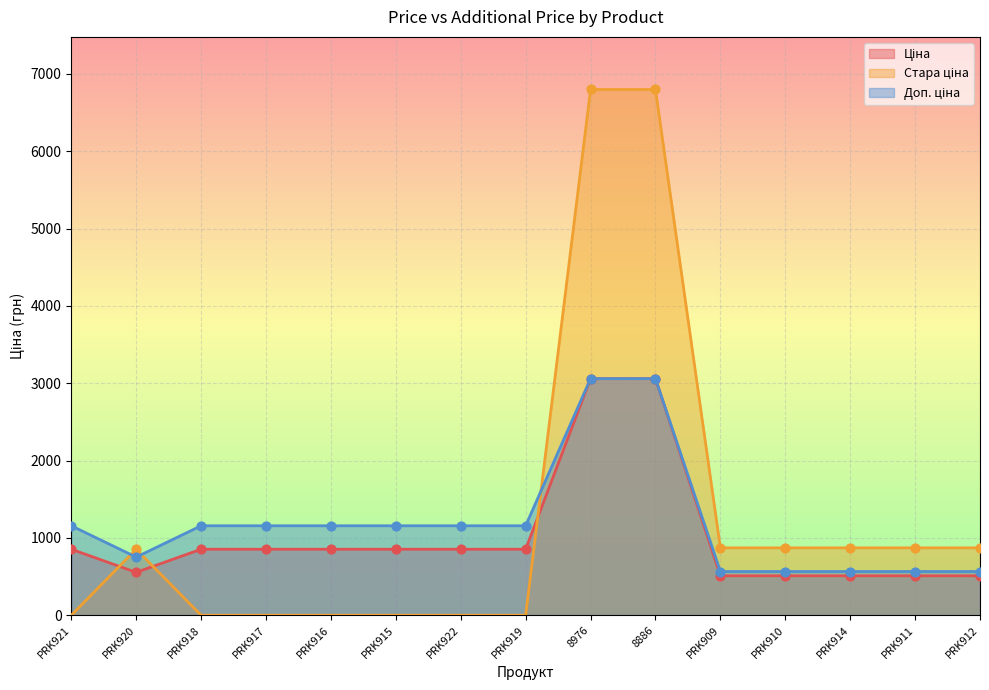

At how many categories does at least one series exceed 1961?

2